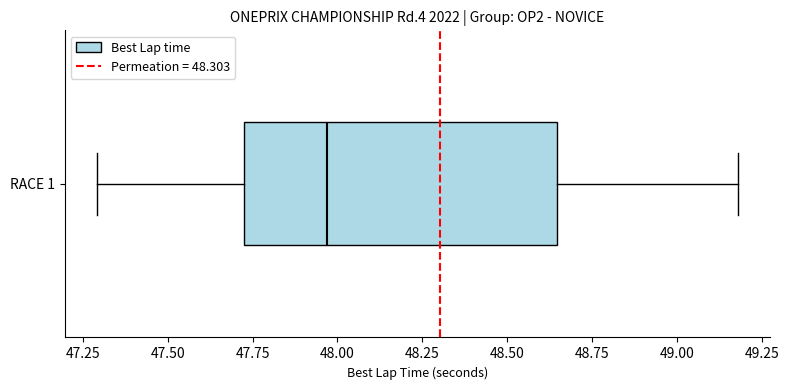

Transcribe this box plot: give where the median line is, the range the box spans, and where the two whiskers end, as read against the x-axis. The values are not printed on the chart, so give them approximately, as read against the axis.

median 47.95, box 47.70 to 48.65, whiskers 47.30 to 49.20